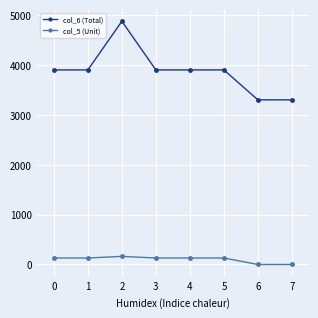

How many series are shown in this chart?

2